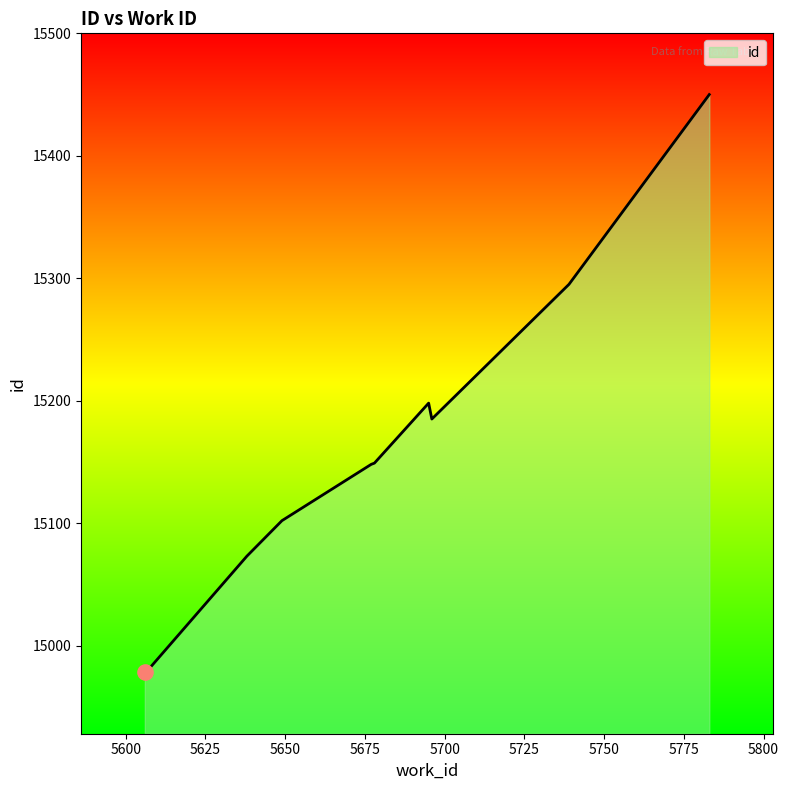

What is the maximum value shown in the chart?

15450